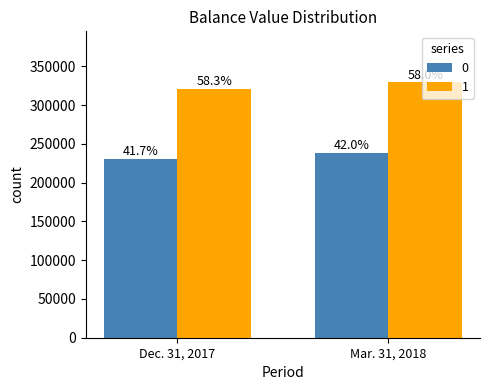

What are all the series names shown in the legend?

0, 1